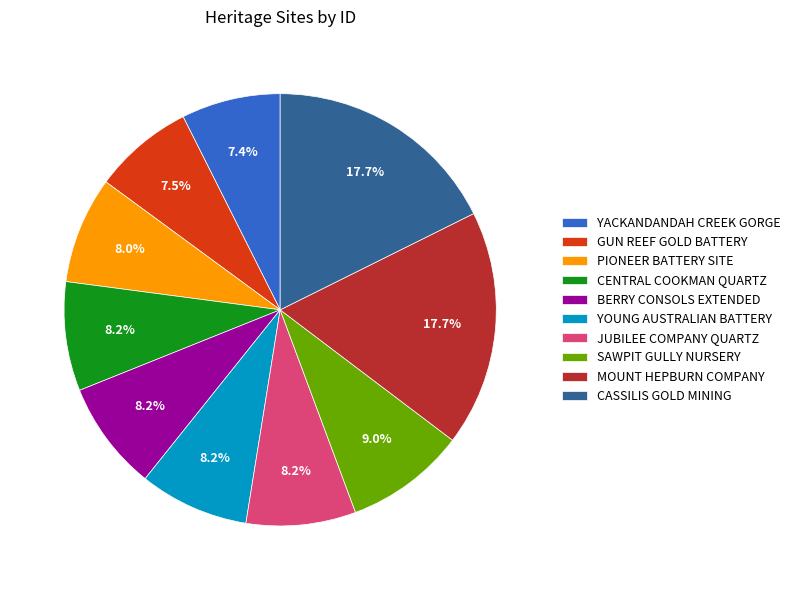

Does any single category account for the majority?

No